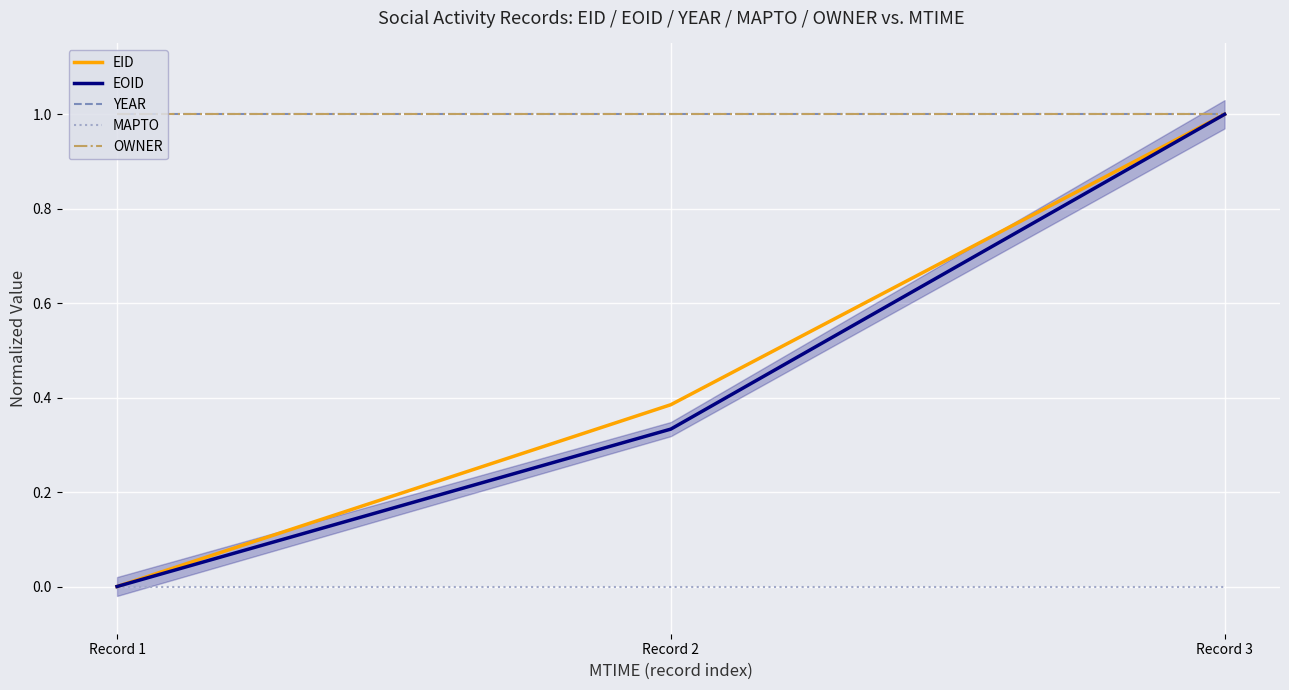

Rank the categories by EOID value from lowest to highest.

Record 1, Record 2, Record 3